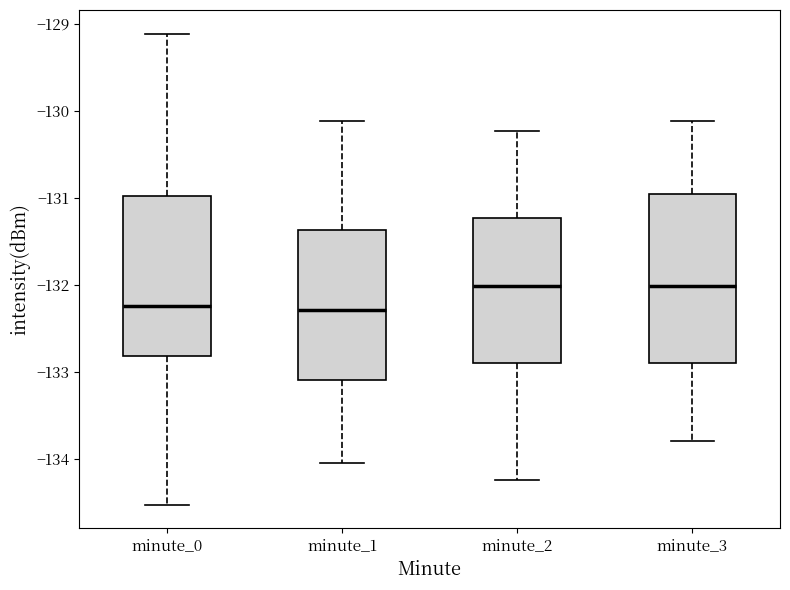

Which box is the tallest, from its lower edge to its upper edge?

minute_3